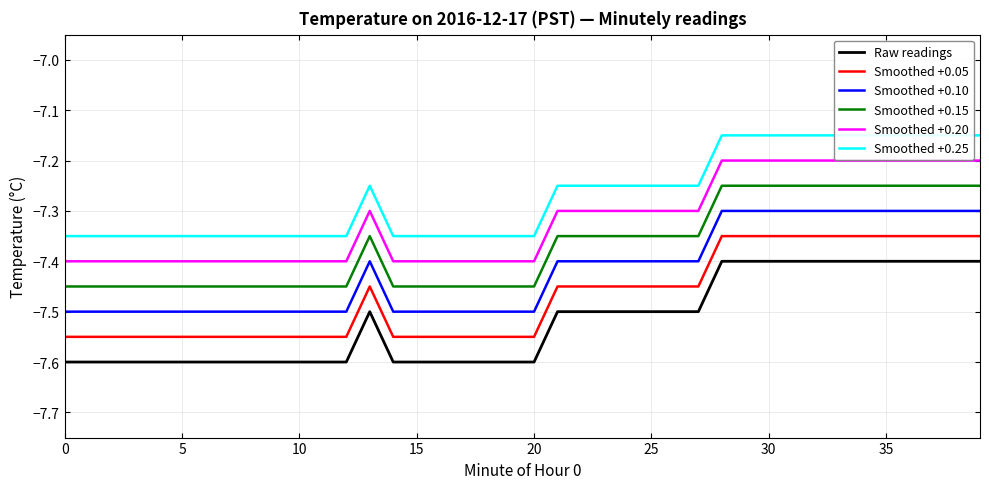

At which label does Smoothed +0.15 reach its peak?

28